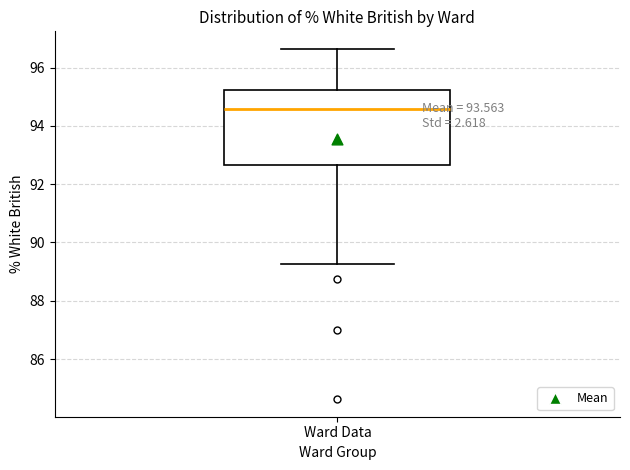

Transcribe this box plot: give where the median line is, the range the box spans, and where the two whiskers end, as read against the y-axis. The values are not printed on the chart, so give them approximately, as read against the axis.

median 94.6, box 92.6 to 95.2, whiskers 89.2 to 96.6